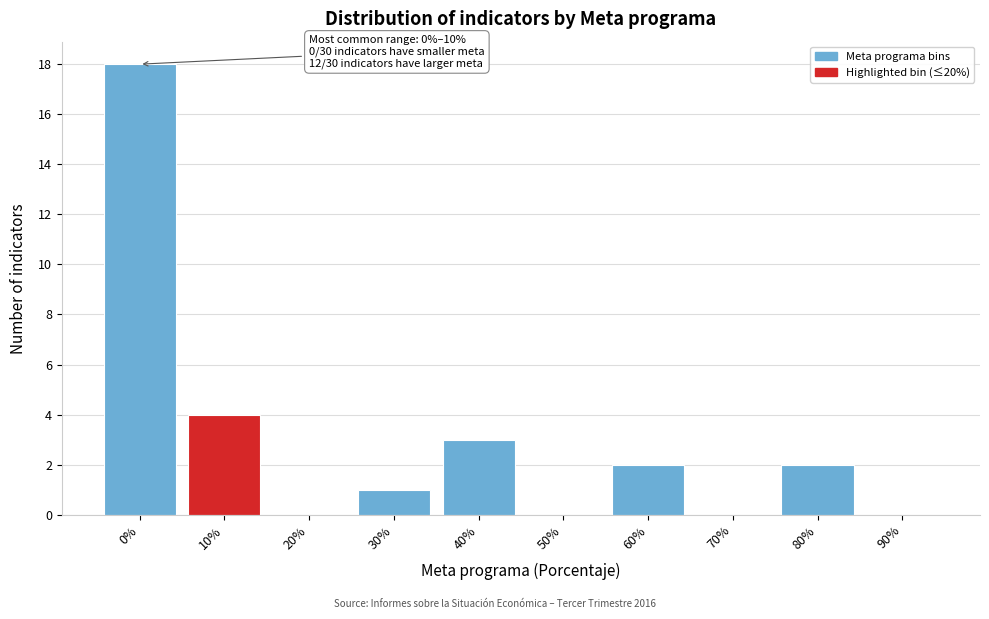

Reading left to right, extract all data points from this chart.

0%=18	10%=4	20%=0	30%=1	40%=3	50%=0	60%=2	70%=0	80%=2	90%=0